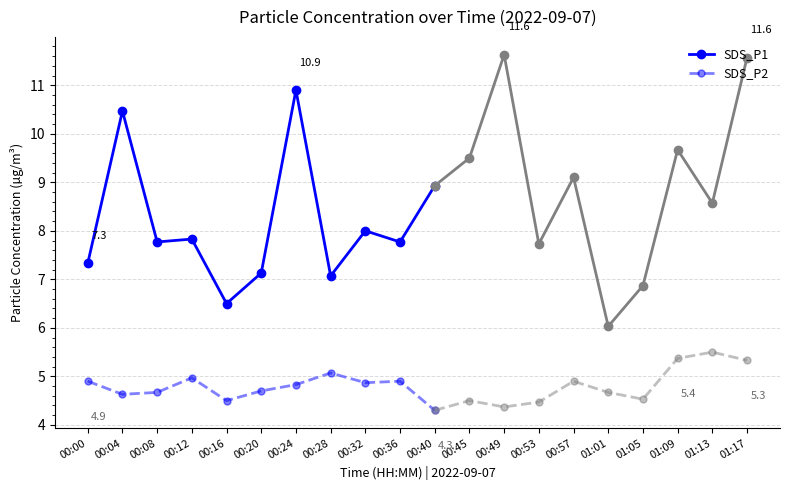

What is the minimum value for SDS_P2?

4.3